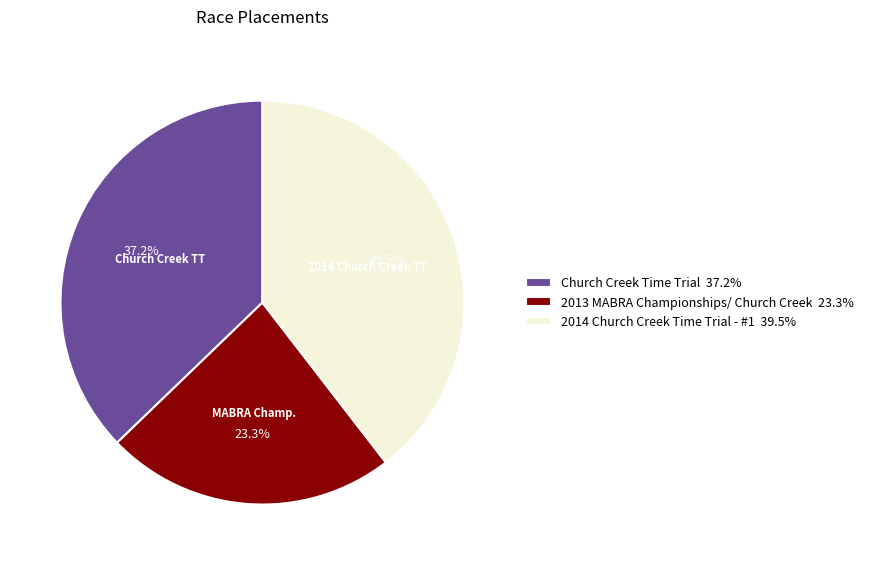

The 2013 MABRA Championships/ Church Creek slice represents 36% of the pie. True or false?

False